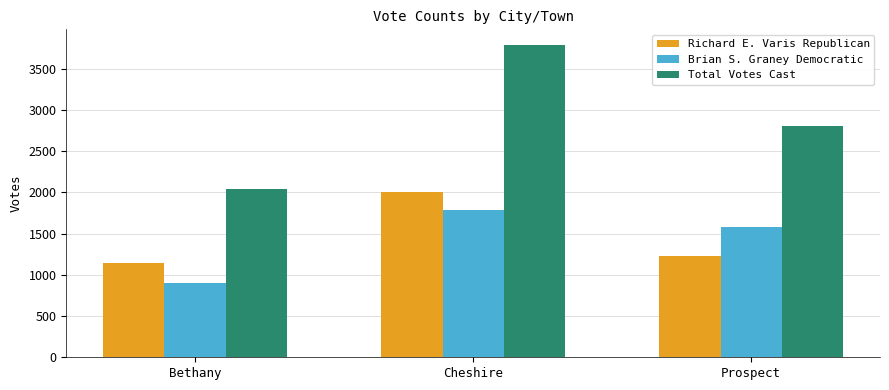

The value of Total Votes Cast at Prospect is 2806. True or false?

True